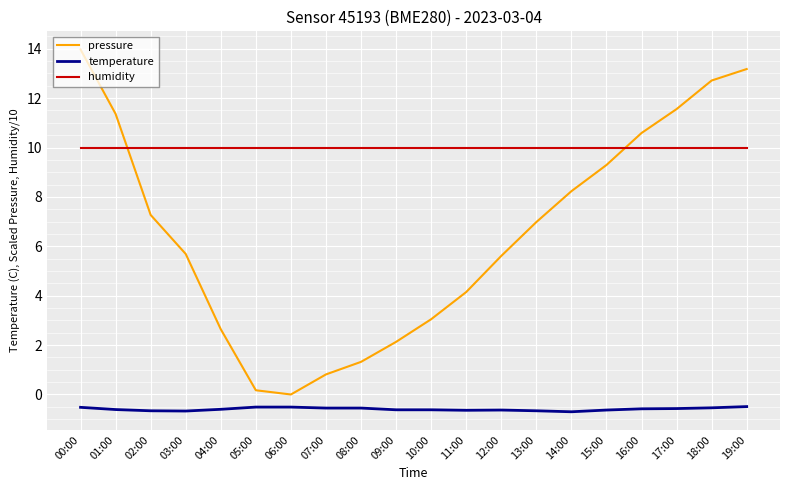

What is the lowest value of the humidity series?

10.0